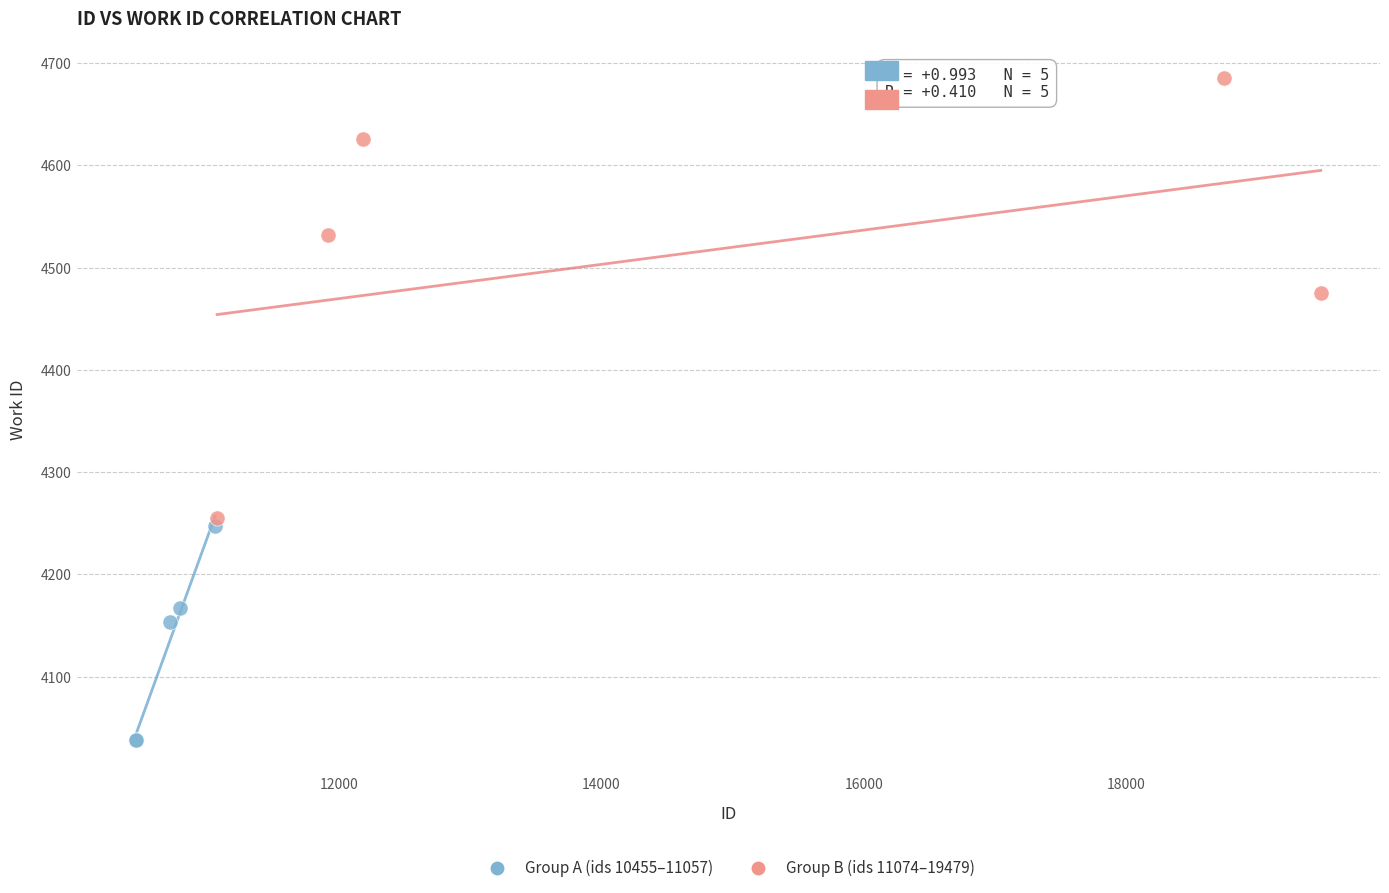

Which series contains the highest Y value?

Group B (ids 11074–19479)